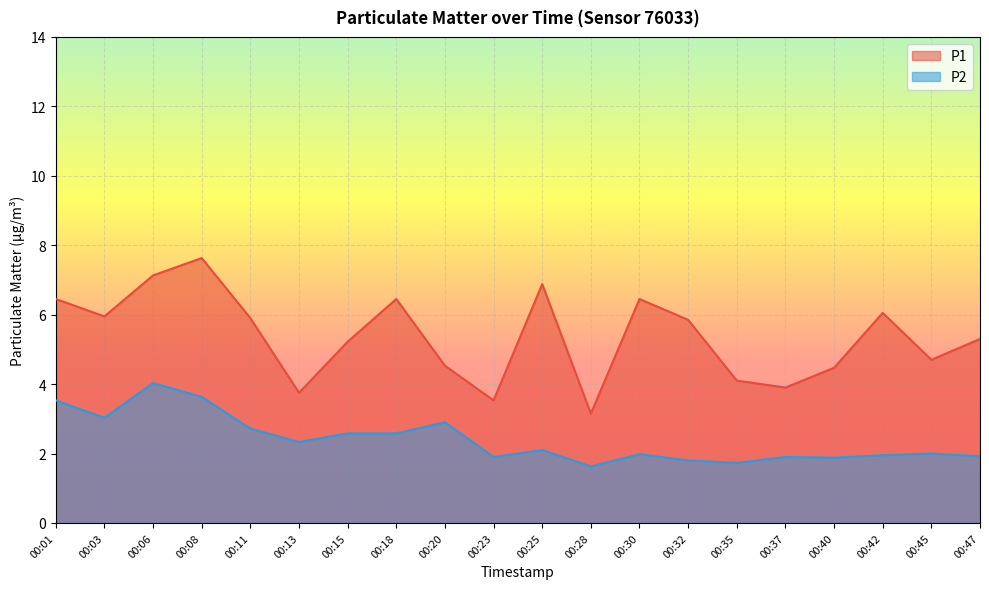

How many lines are shown in the chart?

2